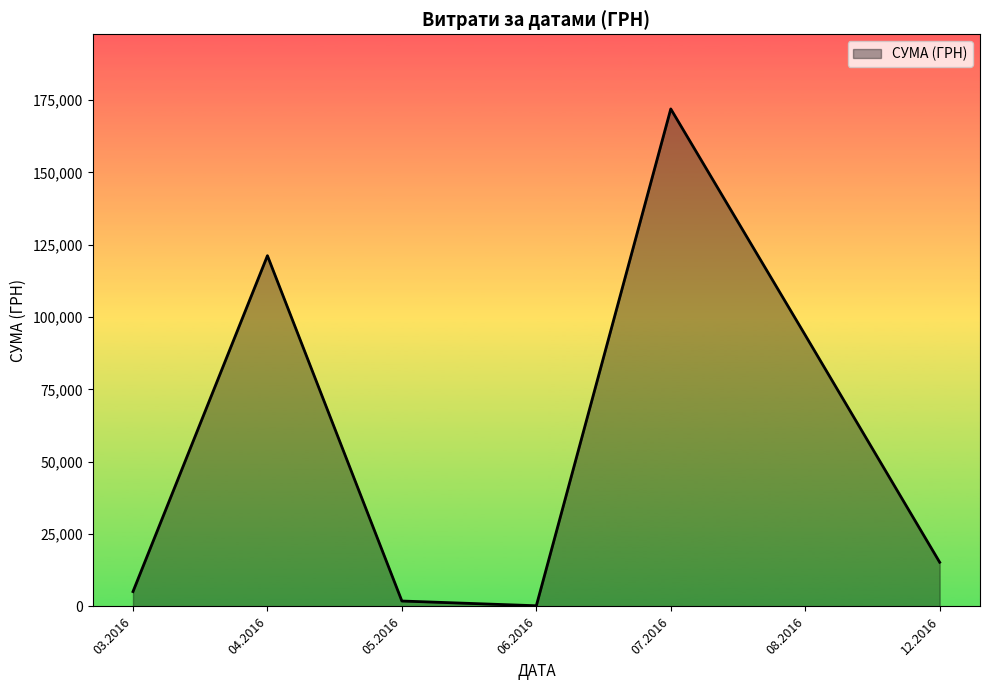

List the labels in order of value, smallest first.

06.2016, 05.2016, 03.2016, 12.2016, 08.2016, 04.2016, 07.2016